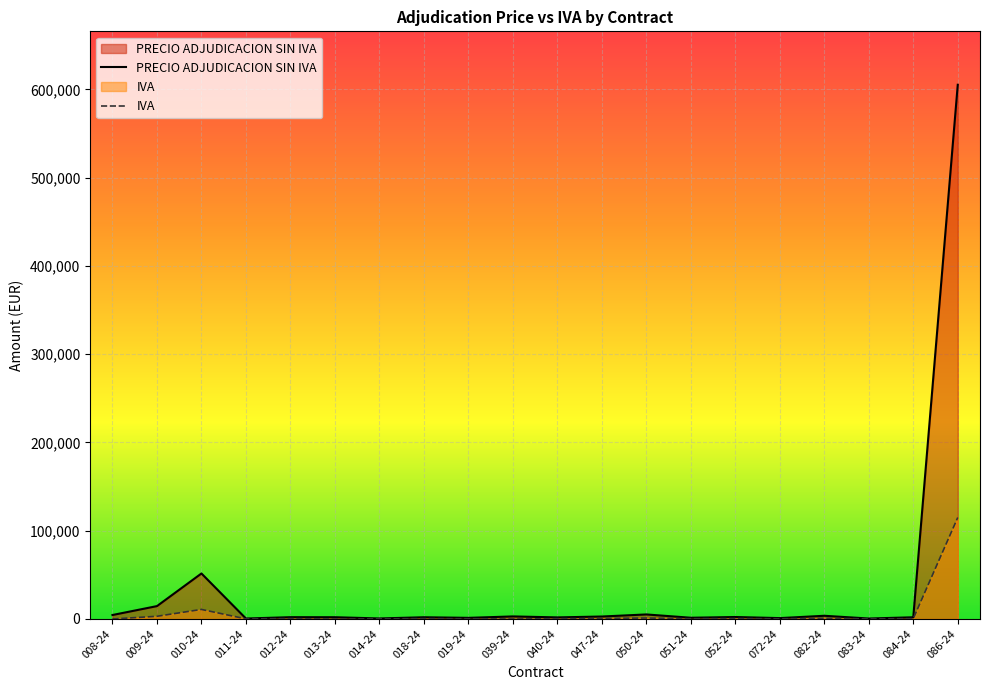

How many values in the PRECIO ADJUDICACION SIN IVA series exceed 2045?

10